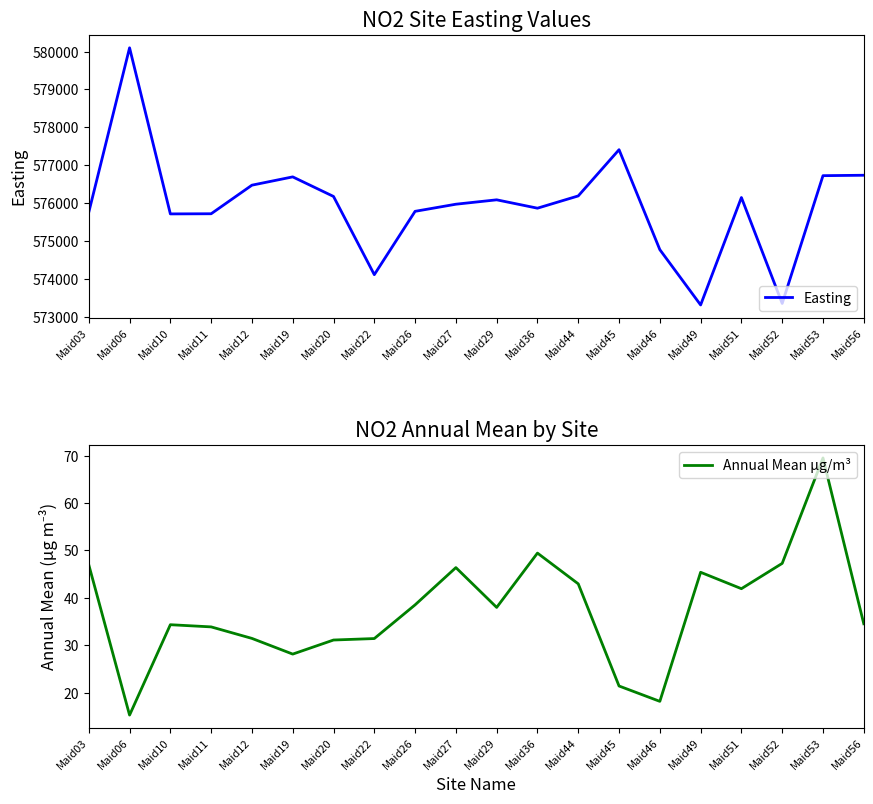

True or false: Easting and Annual Mean µg/m³ intersect in this chart.

False